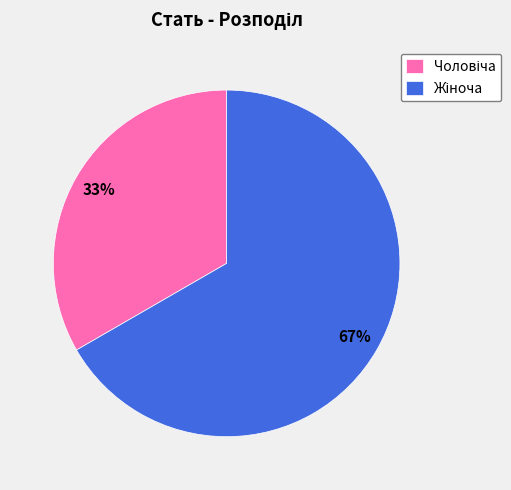

To the nearest percent, what is the average slice percentage?

50%